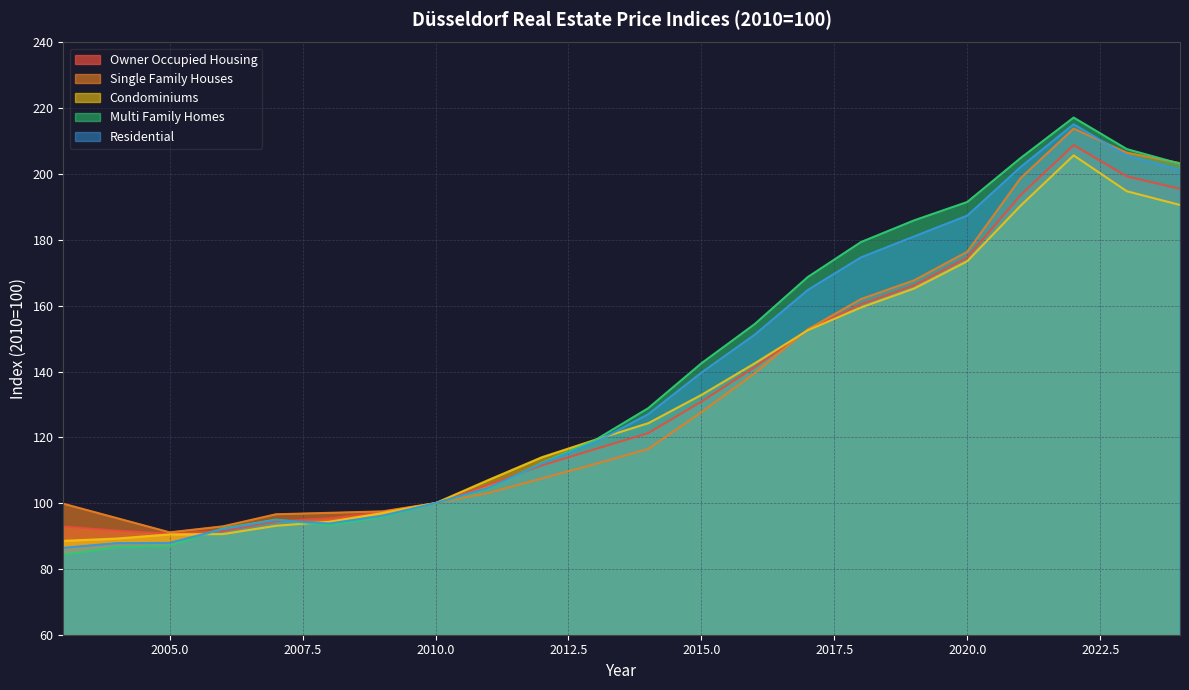

How many times do Condominiums and Owner Occupied Housing cross each other?

1